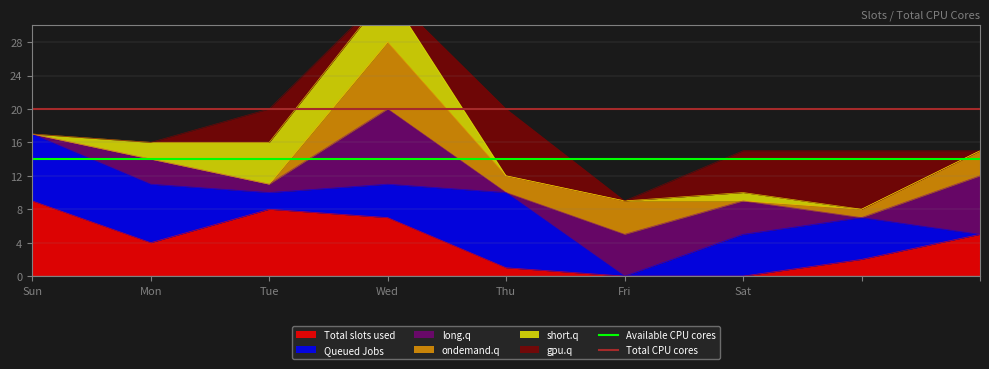

How many lines are shown in the chart?

2